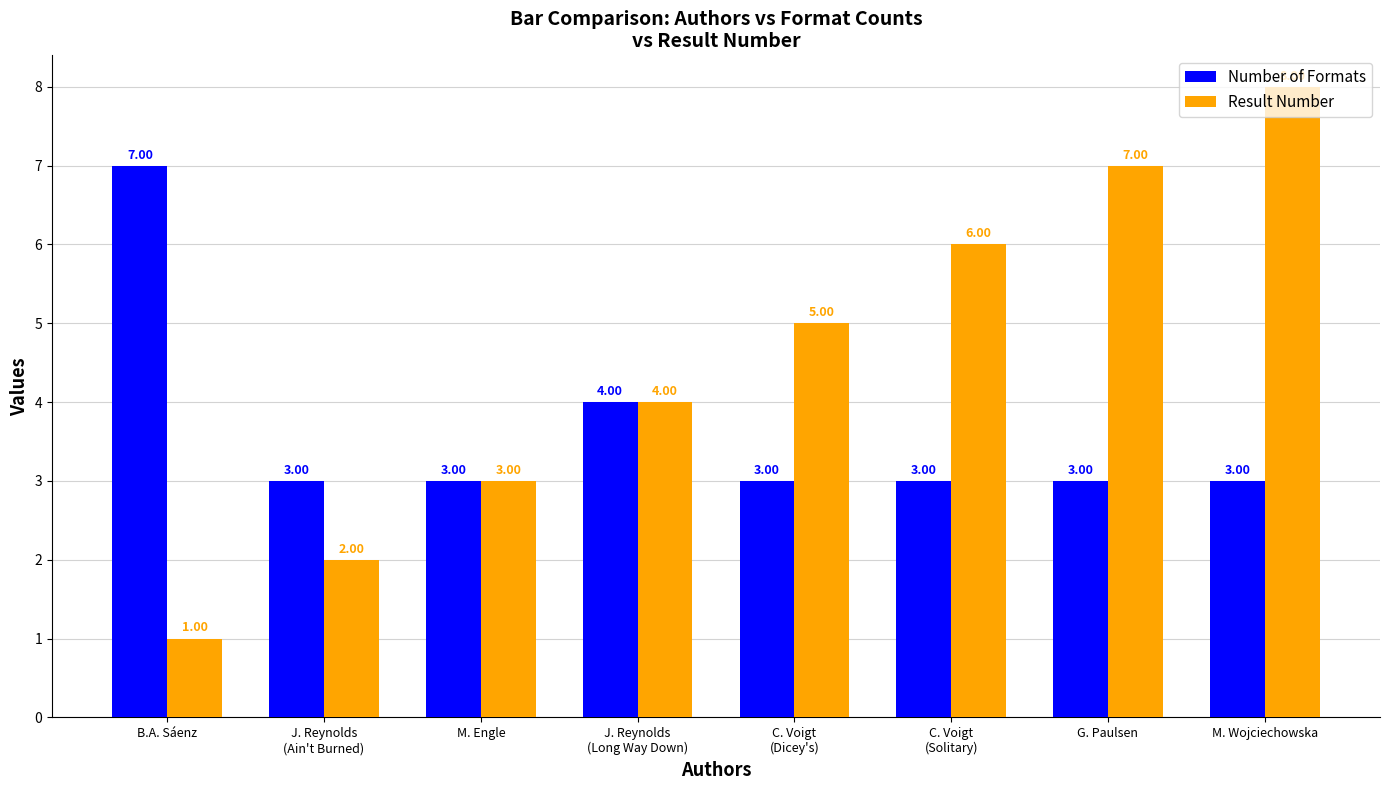

Read the Number of Formats value at J. Reynolds
(Long Way Down).

4